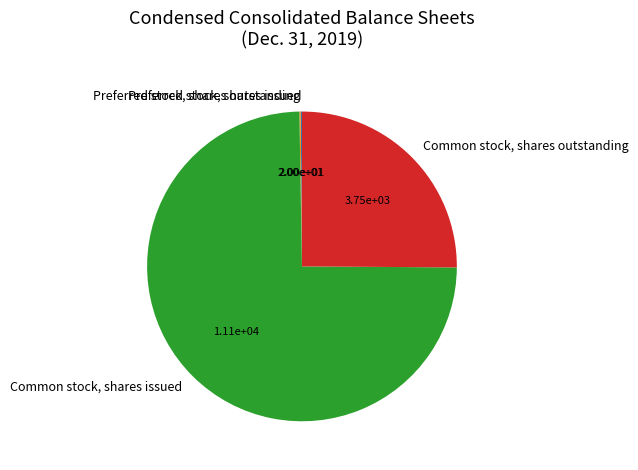

Is Common stock, shares outstanding the majority of the pie?

No